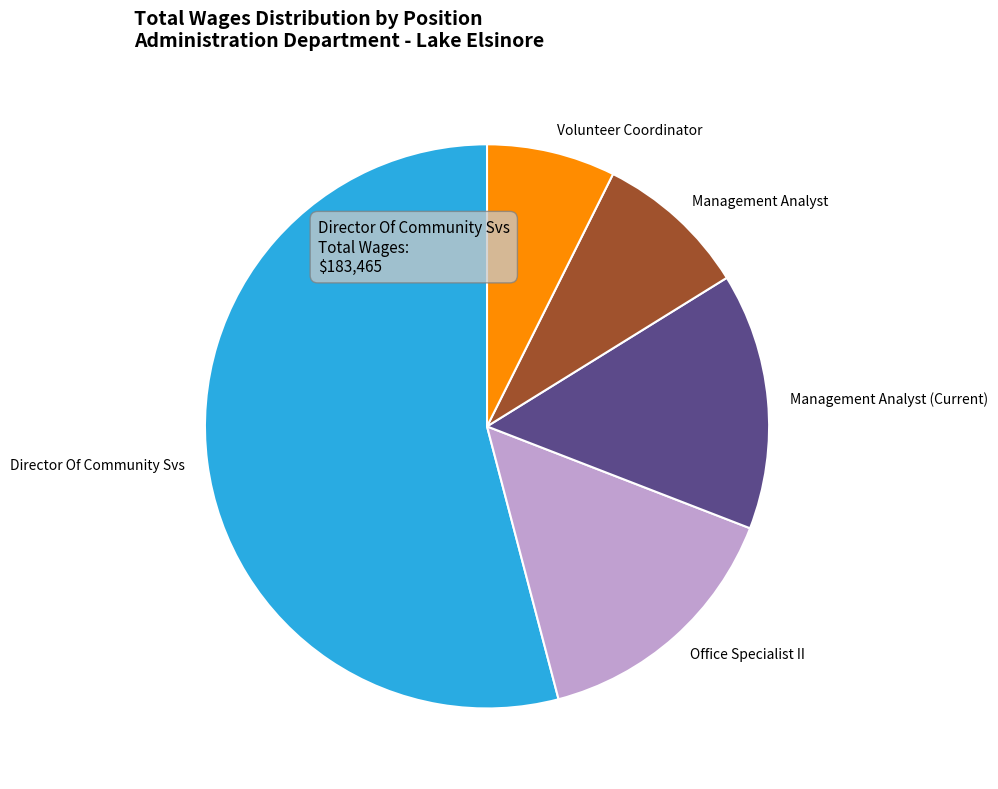

How many slices are in this pie chart?

5